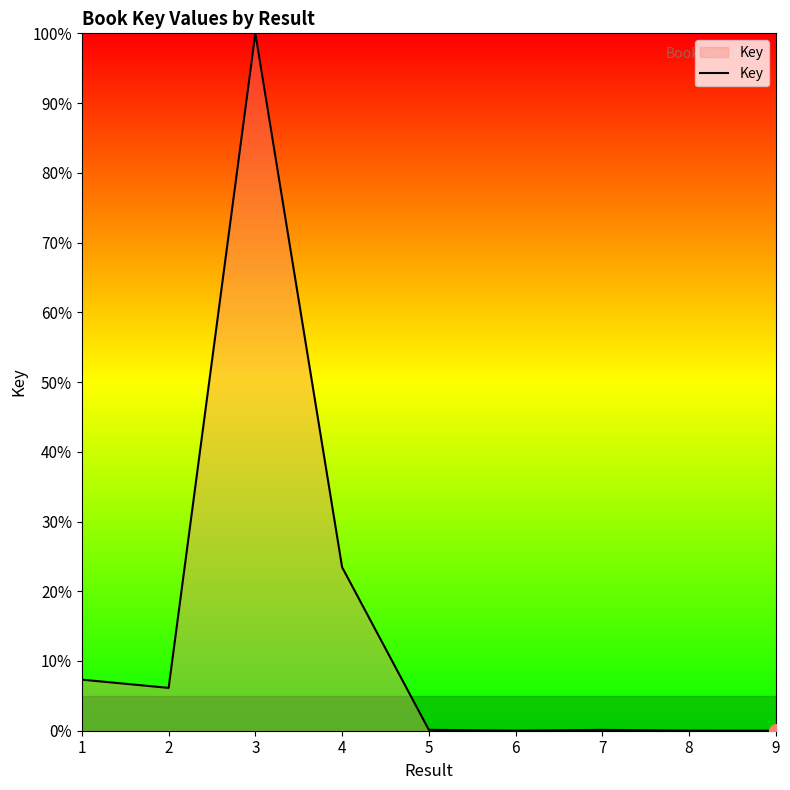

What is the difference between the maximum and minimum values?

100.0